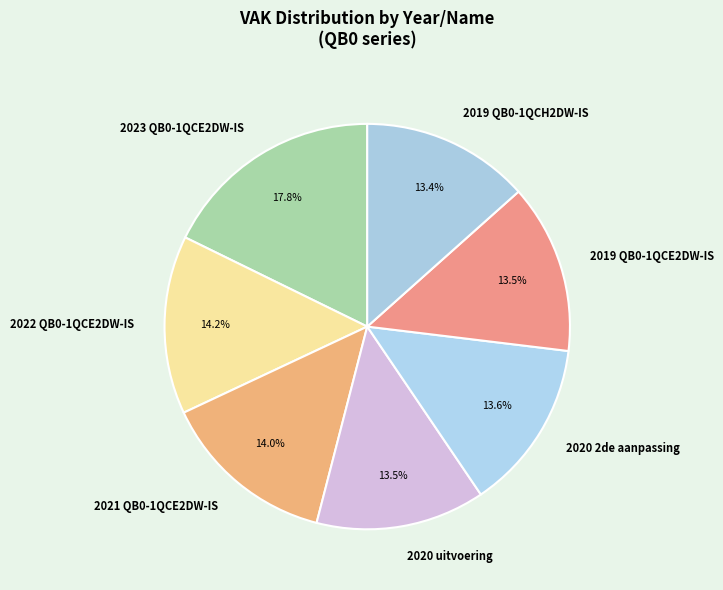

Does 2022 QB0-1QCE2DW-IS account for over 50% of the chart?

No